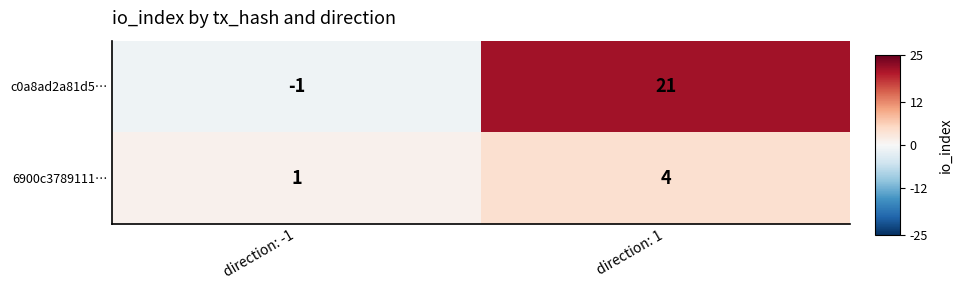

Rank the categories by 6900c3789111… value from lowest to highest.

direction: -1, direction: 1